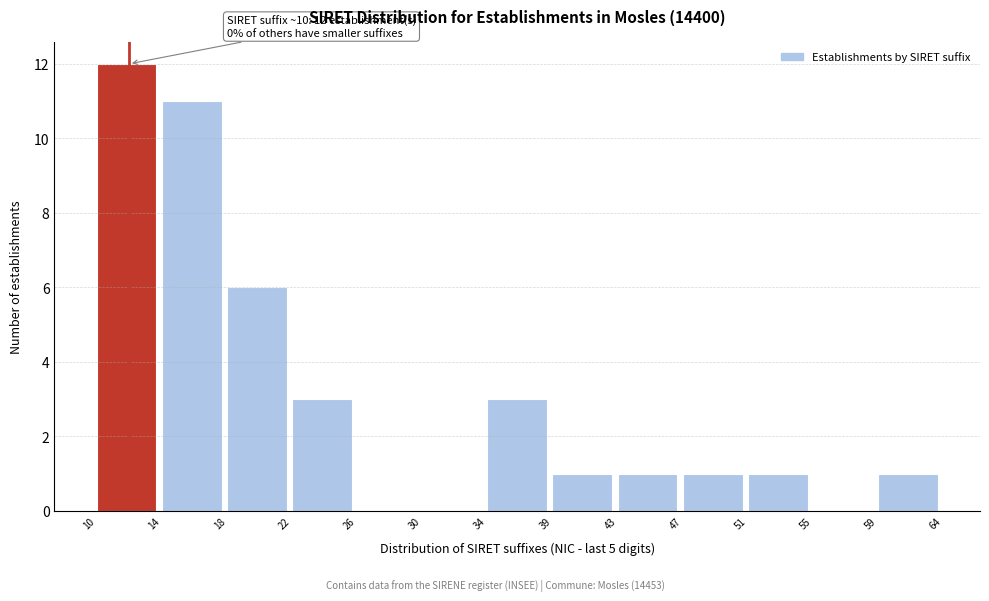

Reading left to right, what are all the values shown in this chart?

10=12	14=11	18=6	22=3	26=0	30=0	34=3	39=1	43=1	47=1	51=1	55=0	59=1